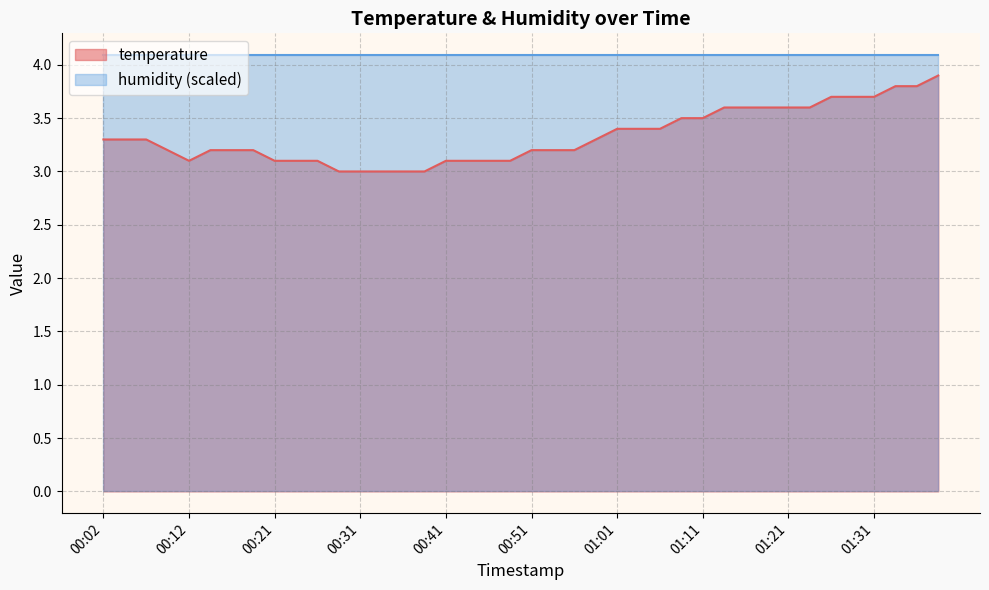

What is the approximate value at 00:44?

3.1